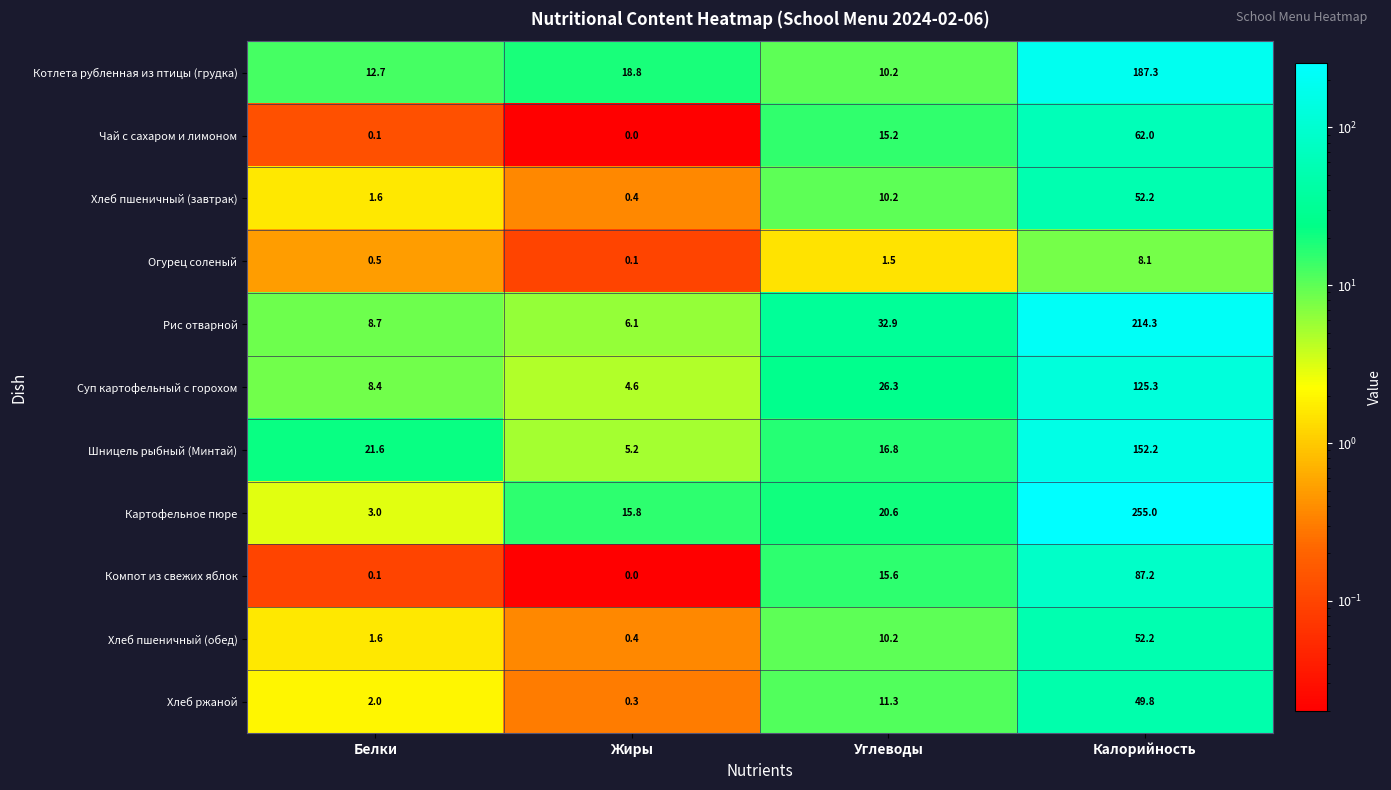

At which label does Чай с сахаром и лимоном first exceed 15?

Углеводы